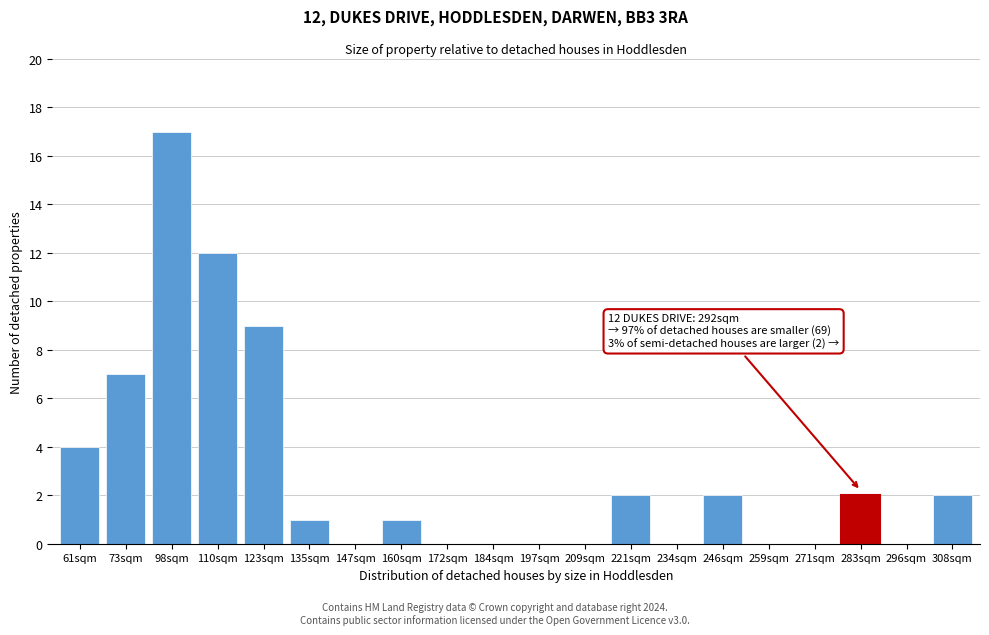

Reading left to right, transcribe all the data shown in this chart.

61sqm=4	73sqm=7	98sqm=17	110sqm=12	123sqm=9	135sqm=1	147sqm=0	160sqm=1	172sqm=0	184sqm=0	197sqm=0	209sqm=0	221sqm=2	234sqm=0	246sqm=2	259sqm=0	271sqm=0	283sqm=2	296sqm=0	308sqm=2